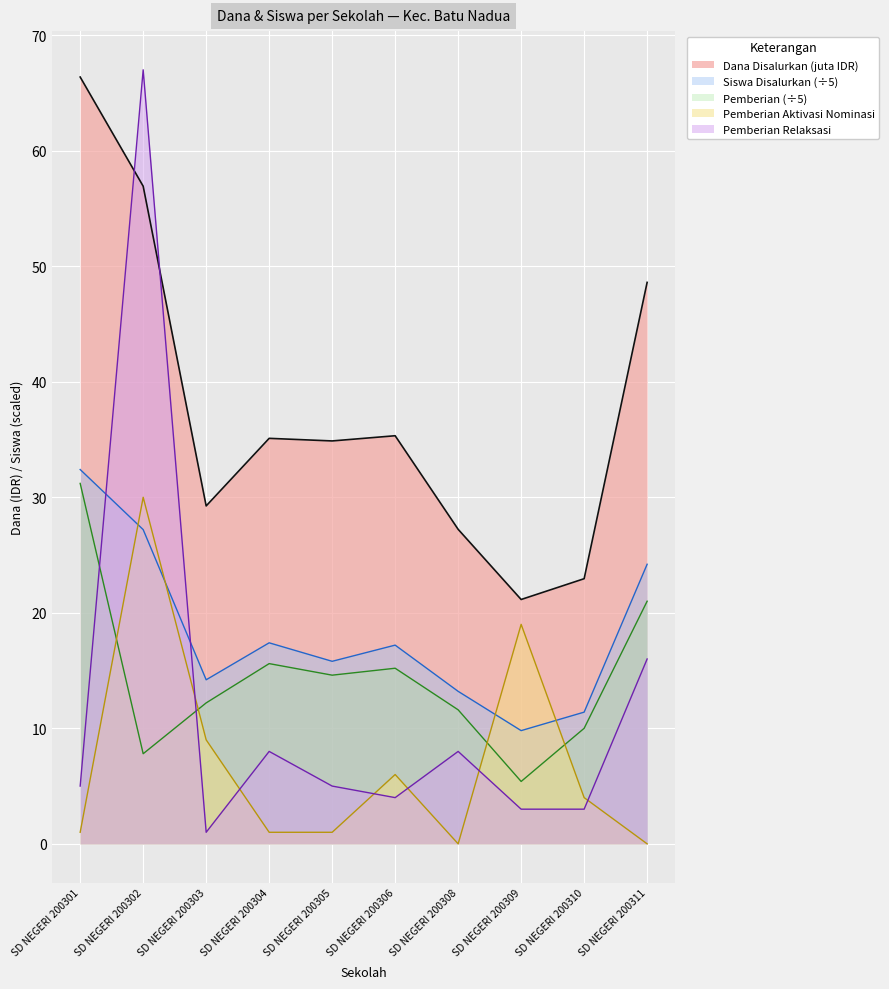

What is the total value across all series at SD NEGERI 200308?

60.0